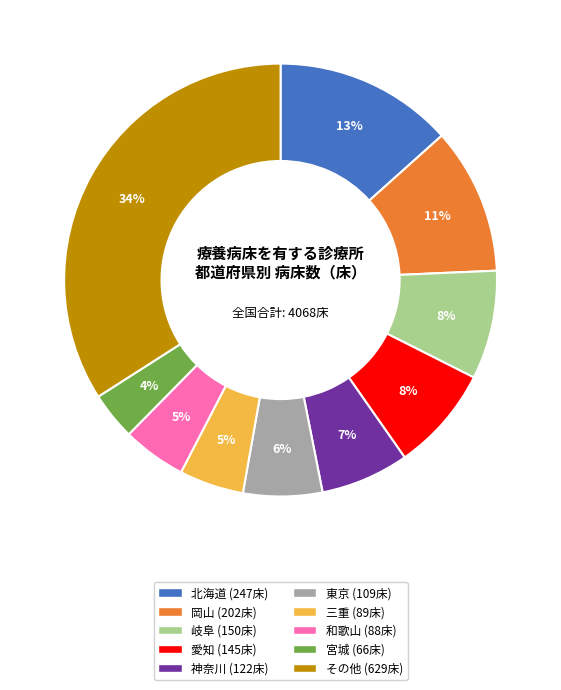

Is there a majority slice in this chart?

No